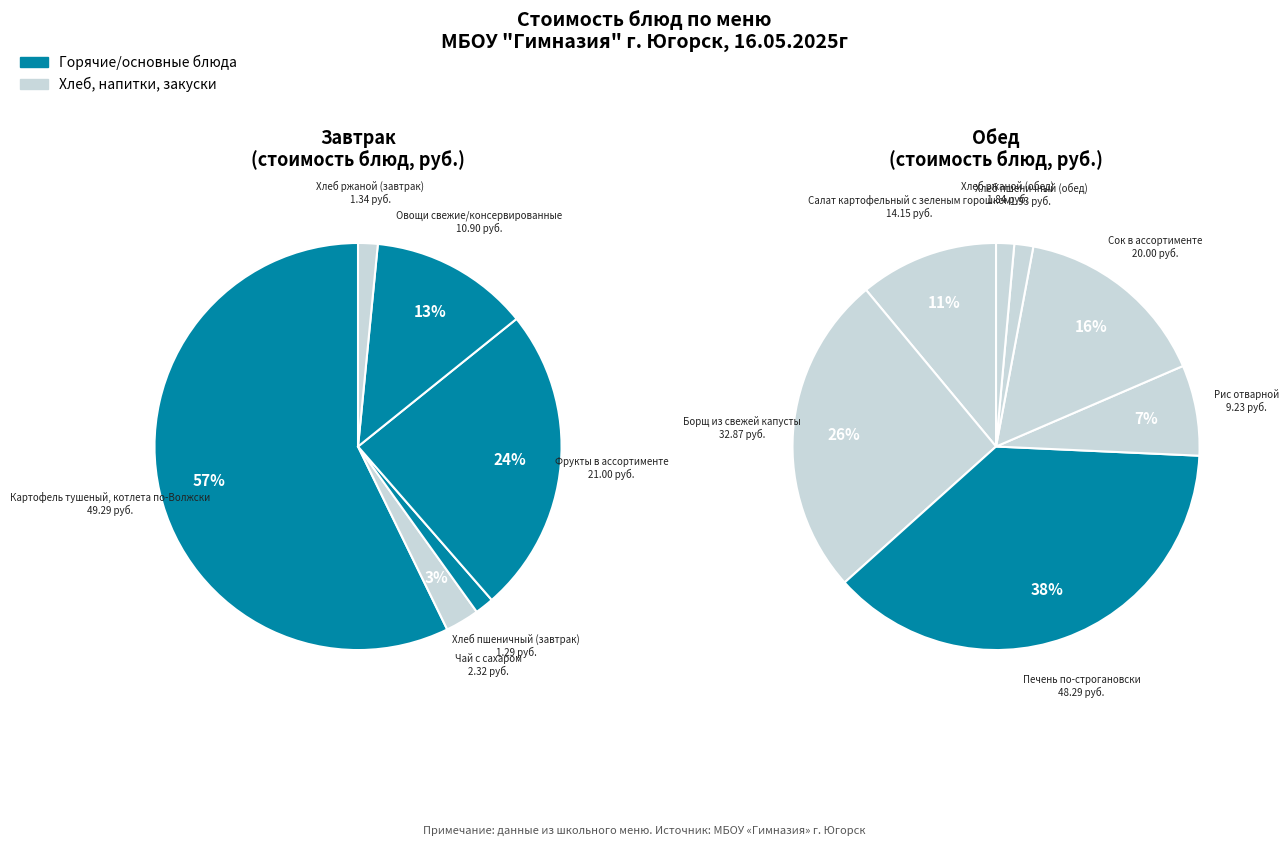

Count the number of slices in the pie.

13